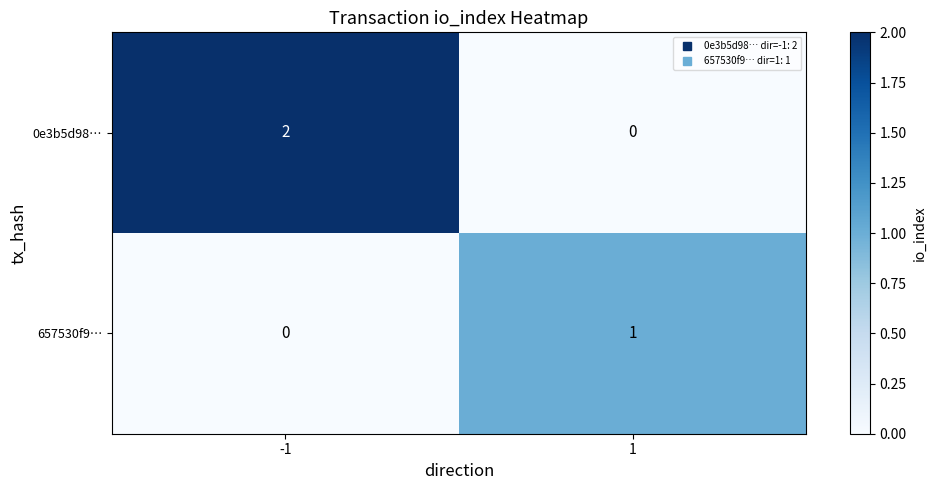

Rank the series by their average value, from highest to lowest.

0e3b5d98…, 657530f9…